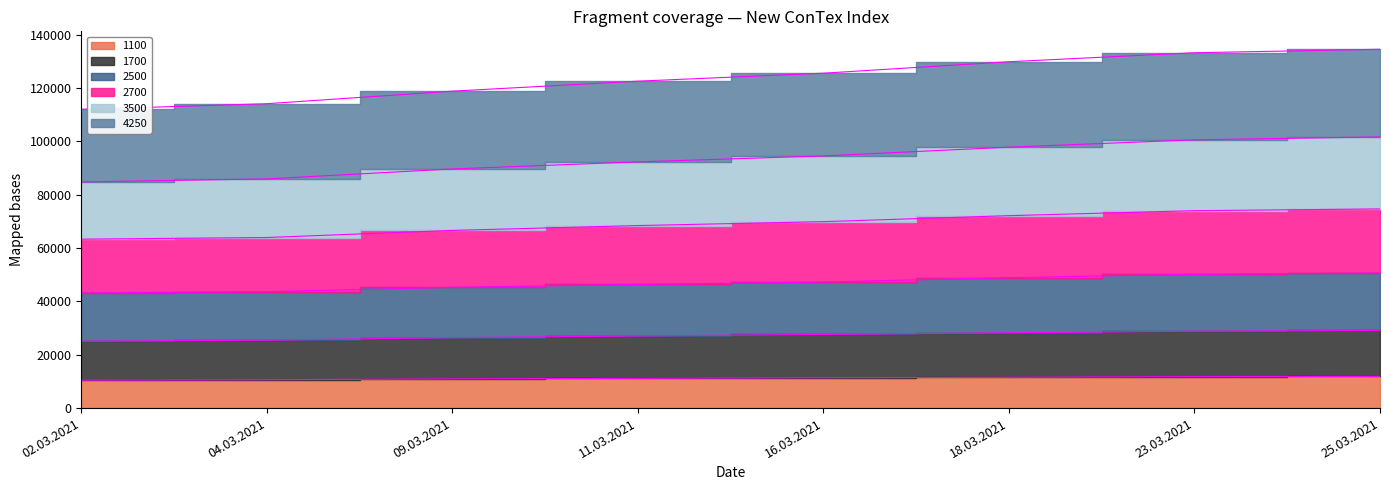

Does the chart have visible grid lines?

No